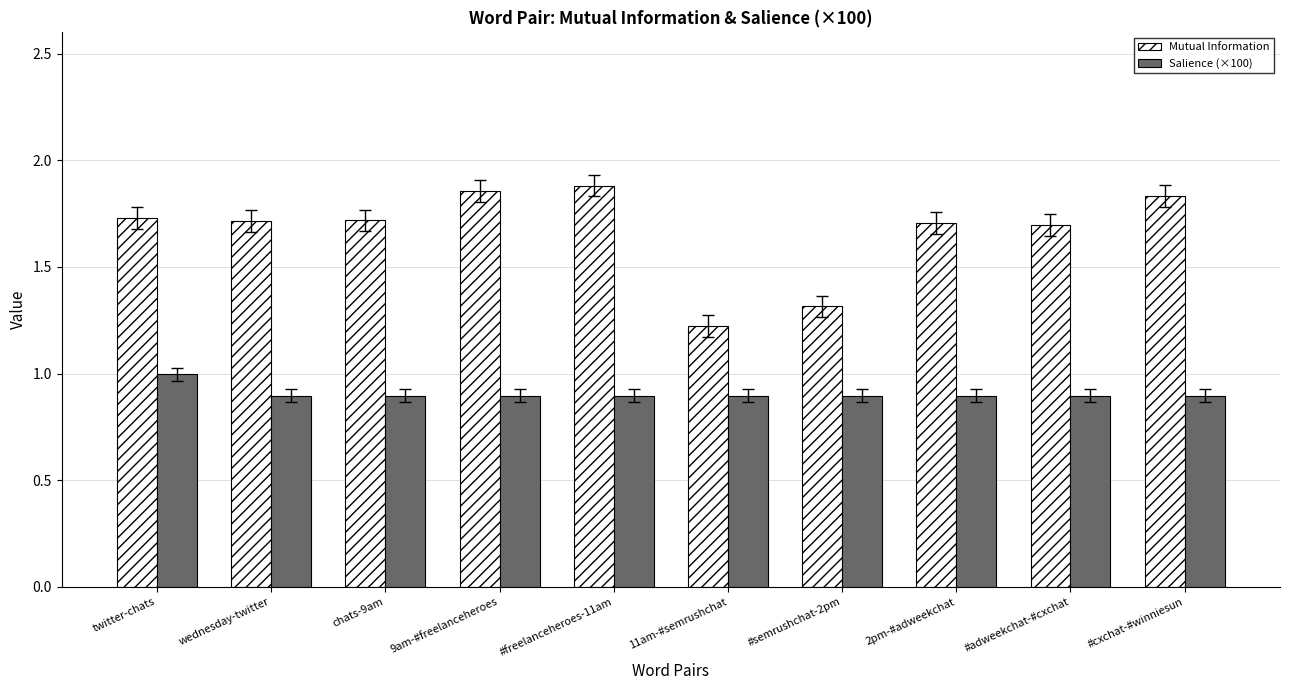

Is the value of Mutual Information at #cxchat-#winniesun greater than the value of Salience (×100) at #semrushchat-2pm?

Yes